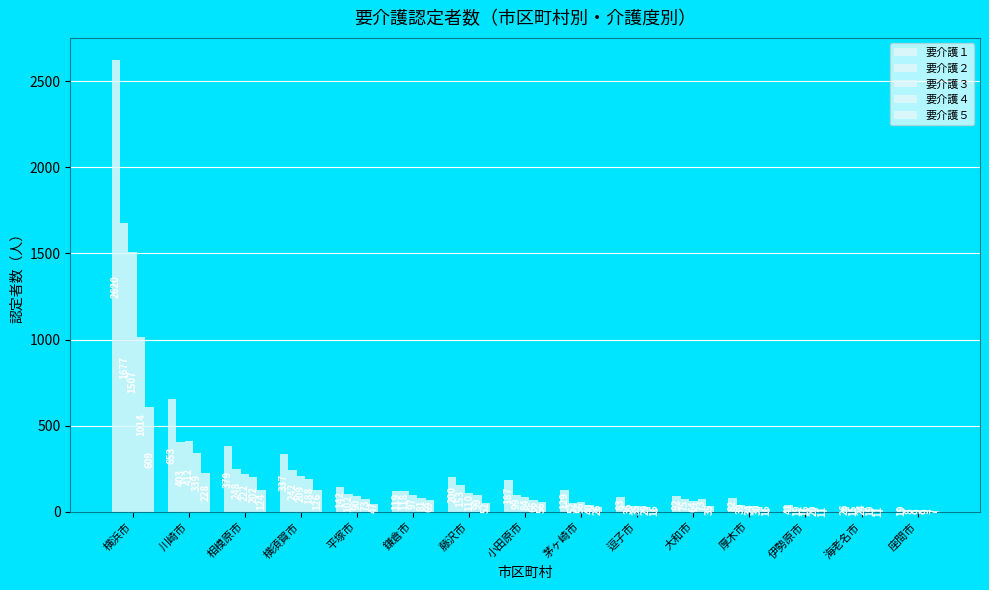

At which label does 要介護５ reach its peak?

横浜市